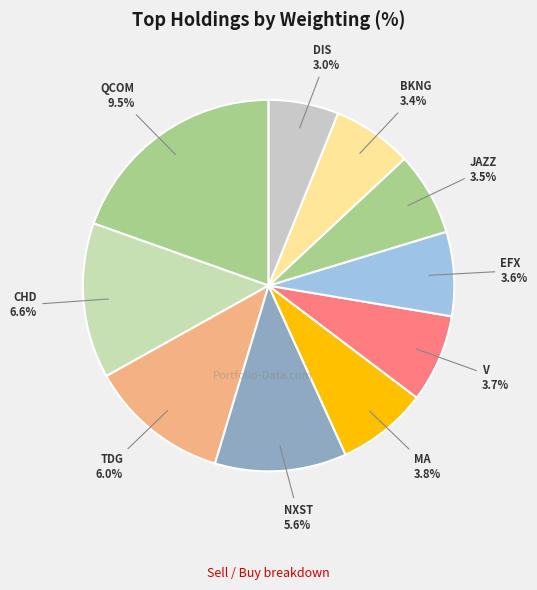

The TDG slice represents 12% of the pie. True or false?

True